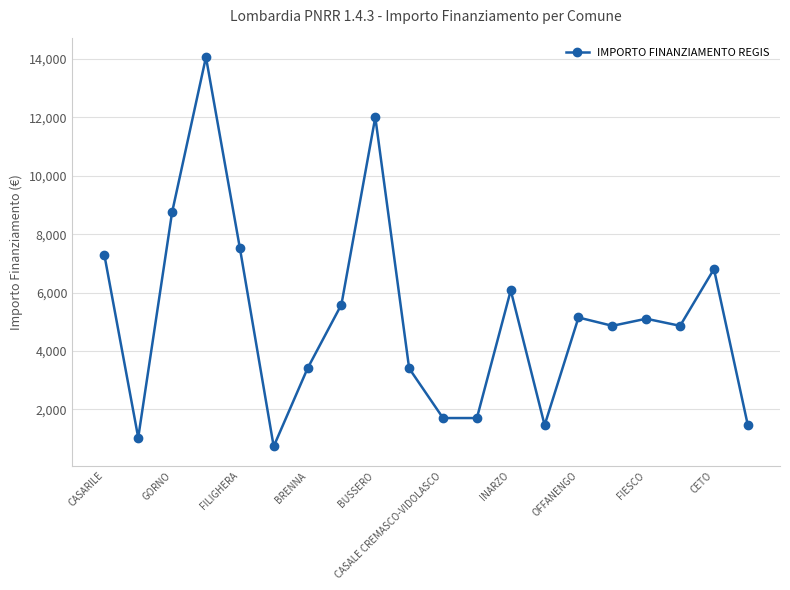

What is the value of the 19th point from the left?

6804